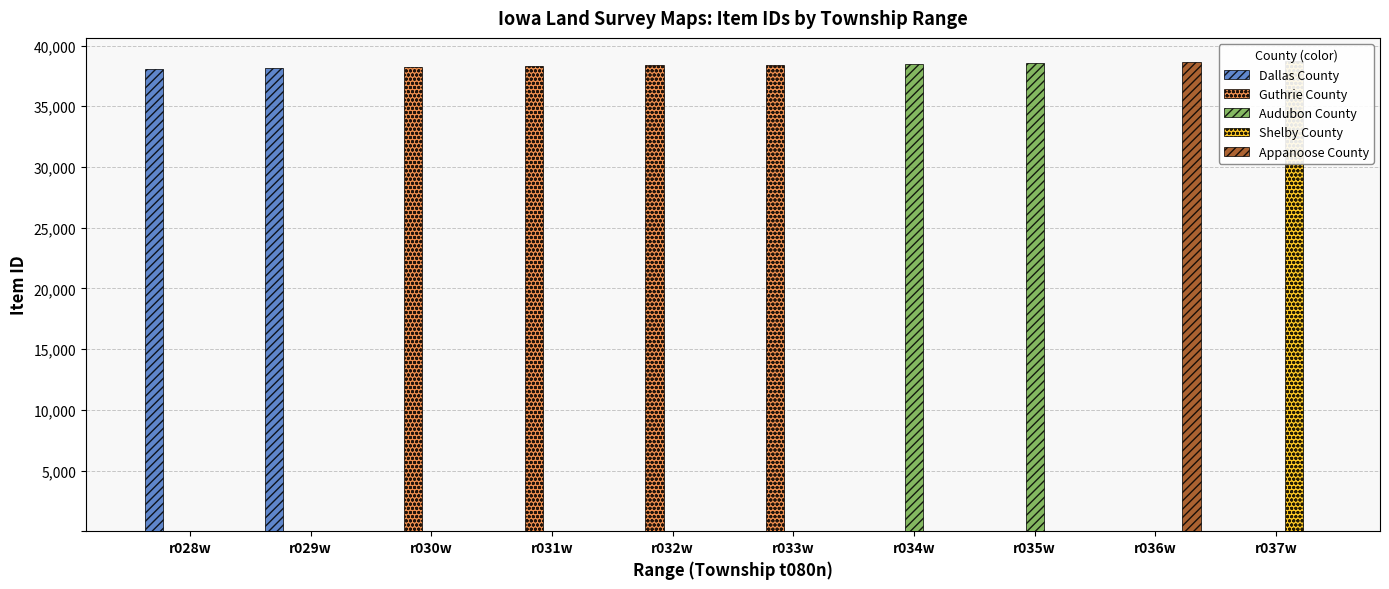

What is the difference between the highest and lowest values at r036w?

38629